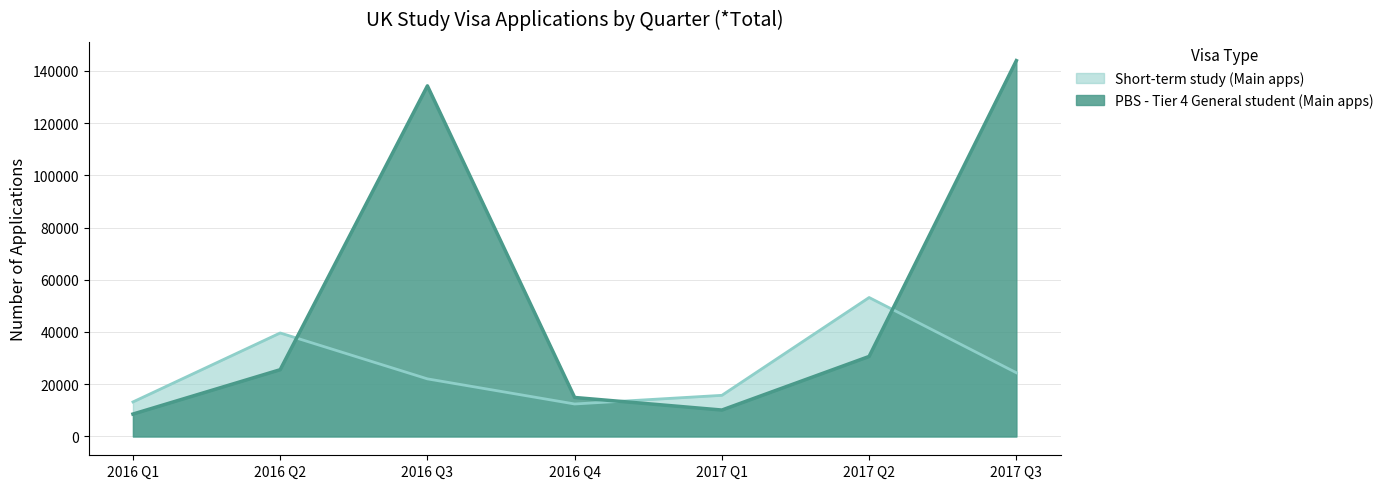

What is the difference between the second highest and second lowest values in the PBS - Tier 4 General student (Main apps) series?

124098